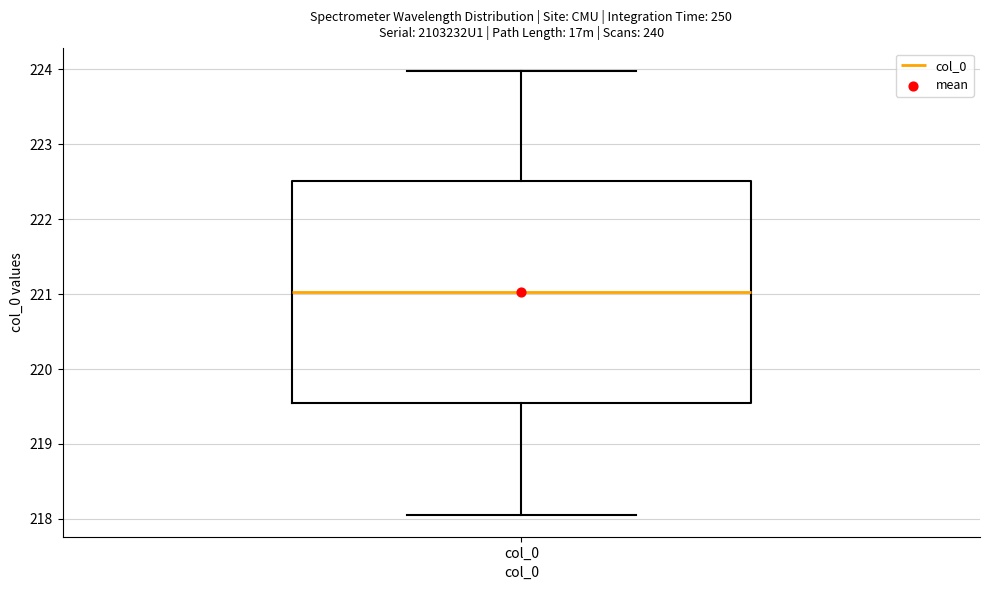

Transcribe this box plot: give where the median line is, the range the box spans, and where the two whiskers end, as read against the y-axis. The values are not printed on the chart, so give them approximately, as read against the axis.

median 221.0, box 219.5 to 222.5, whiskers 218.1 to 224.0